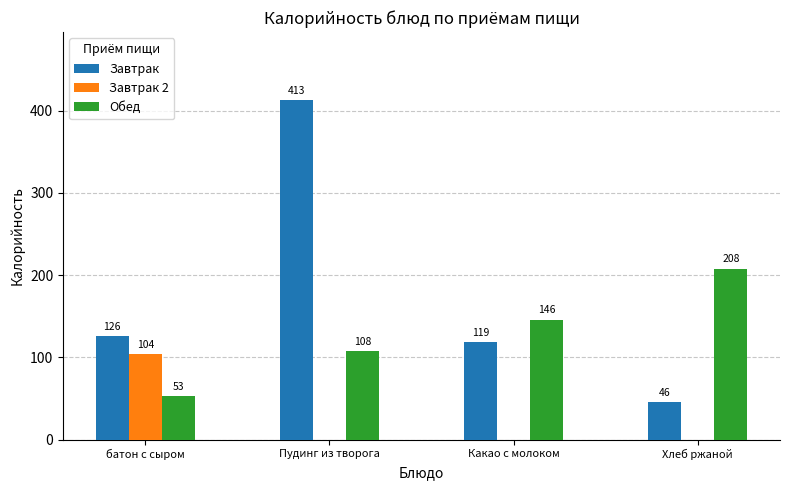

What is the total value across all series at Пудинг из творога?

521